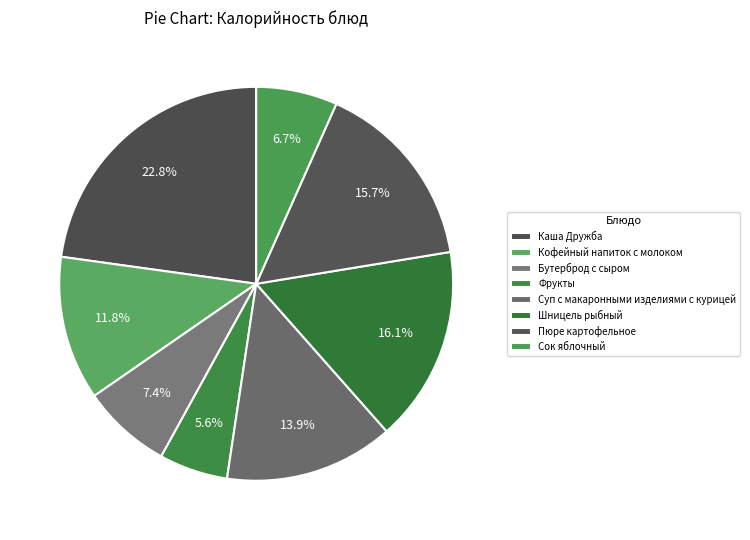

The Фрукты slice represents 16% of the pie. True or false?

False